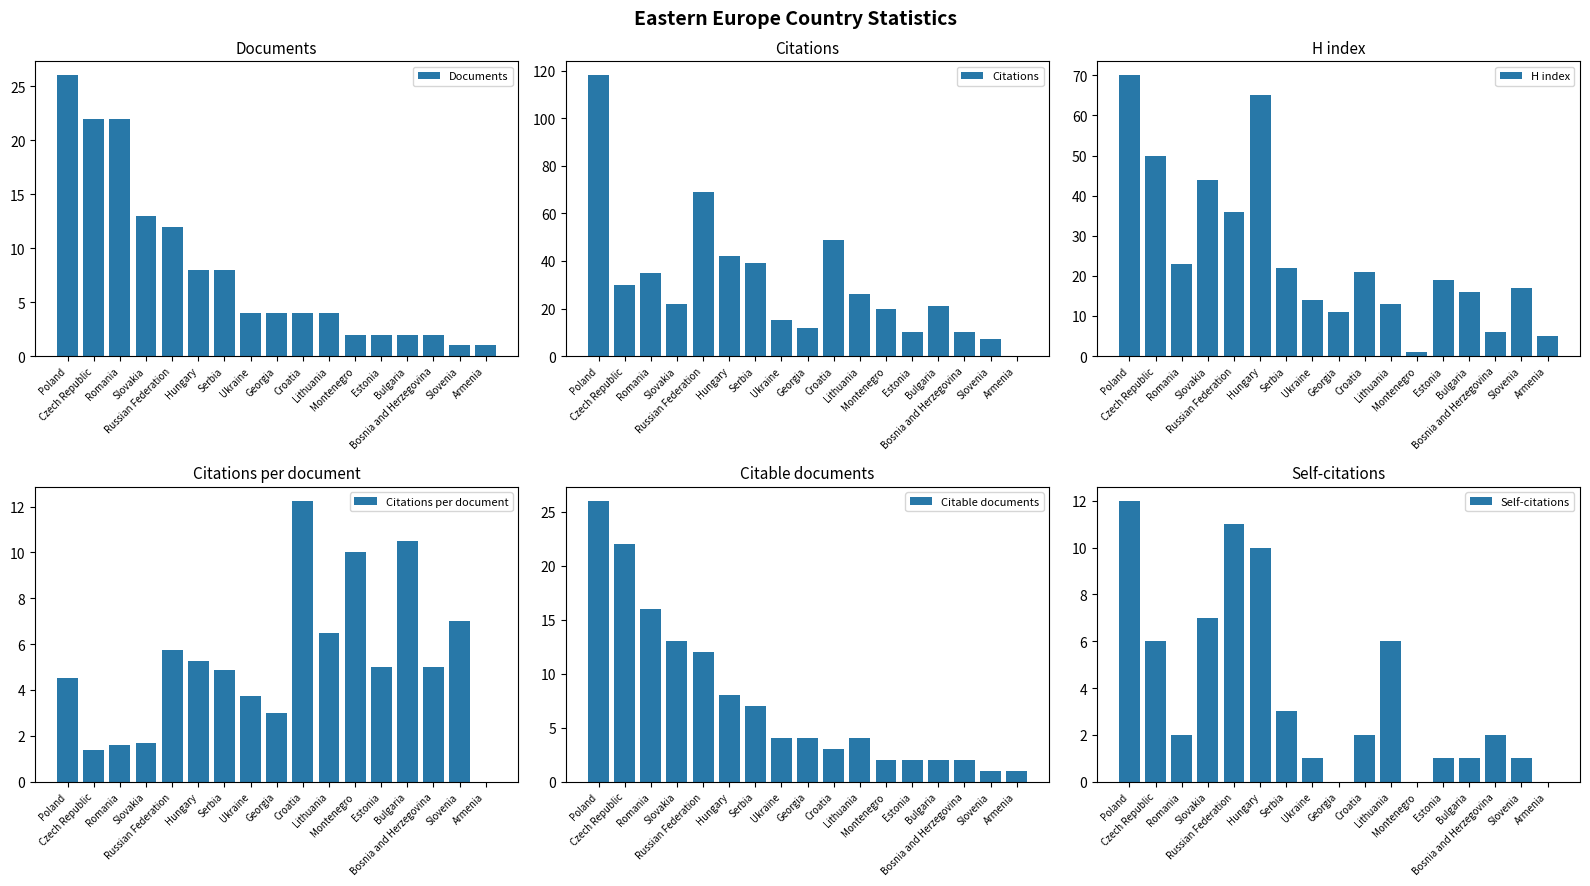

Which category has the highest value in the H index series?

Poland